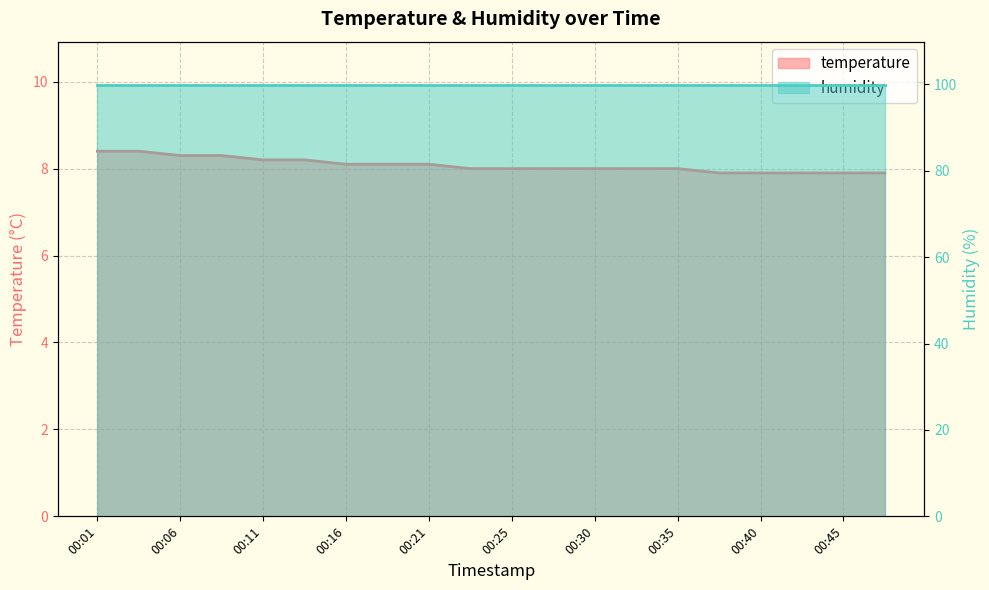

How many values exceed 8?

9